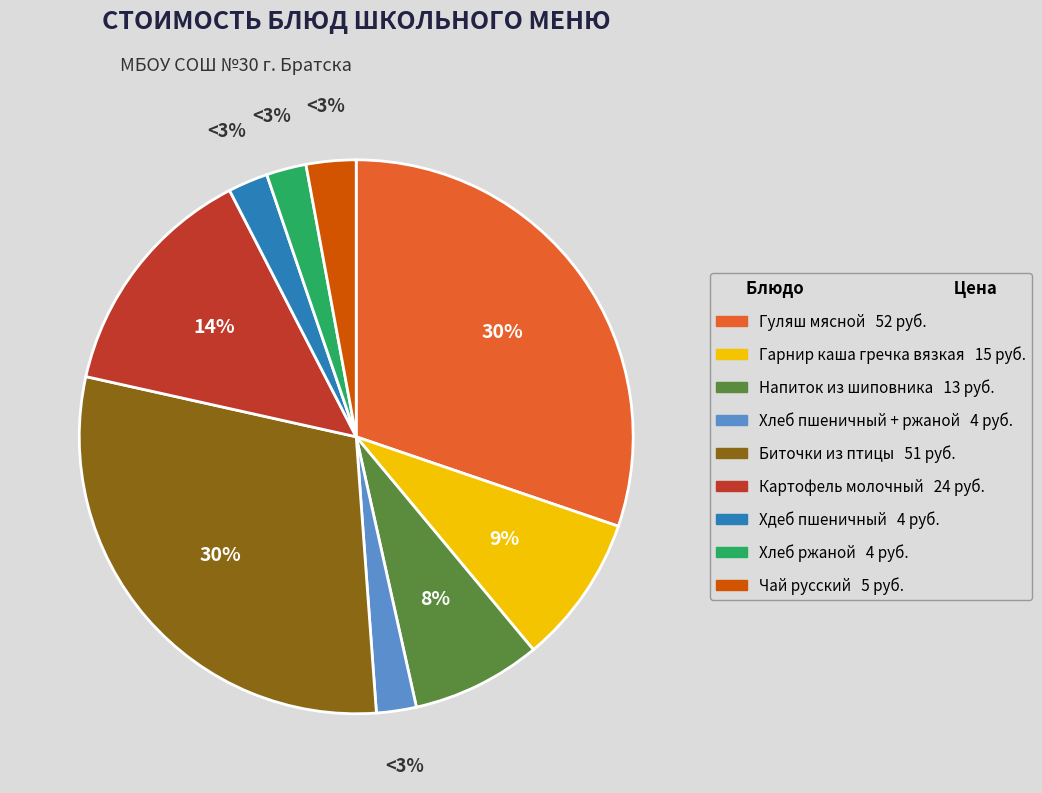

Rank the categories by value from highest to lowest.

Гуляш мясной, Биточки из птицы, Картофель молочный, Гарнир каша гречка вязкая, Напиток из шиповника, Чай русский, Хлеб пшеничный + ржаной, Хдеб пшеничный, Хлеб ржаной